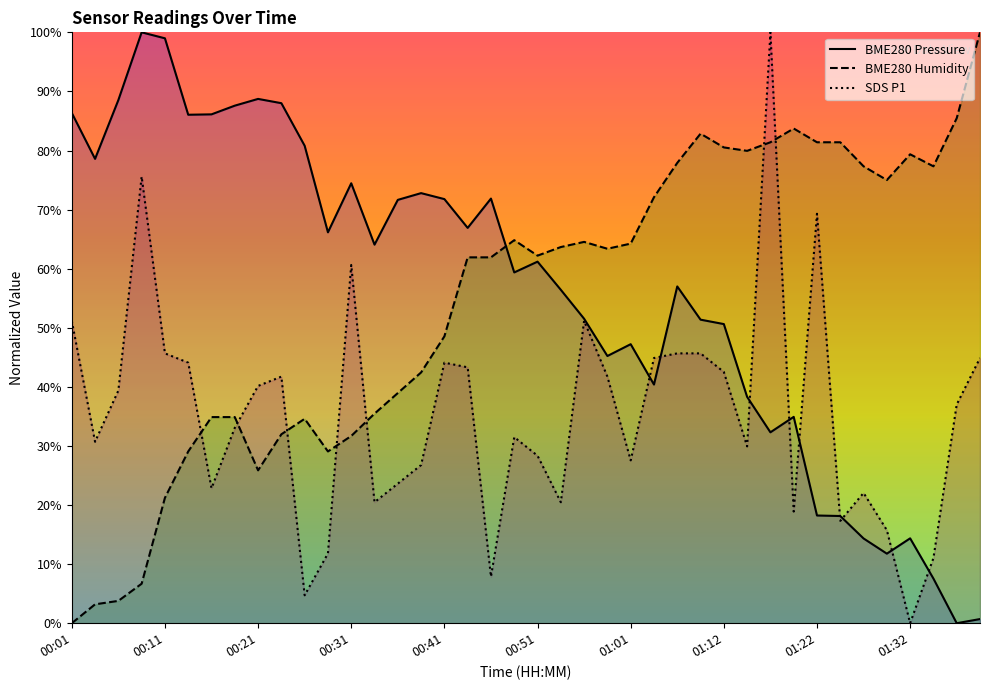

Does the chart display data point markers on the line(s)?

No